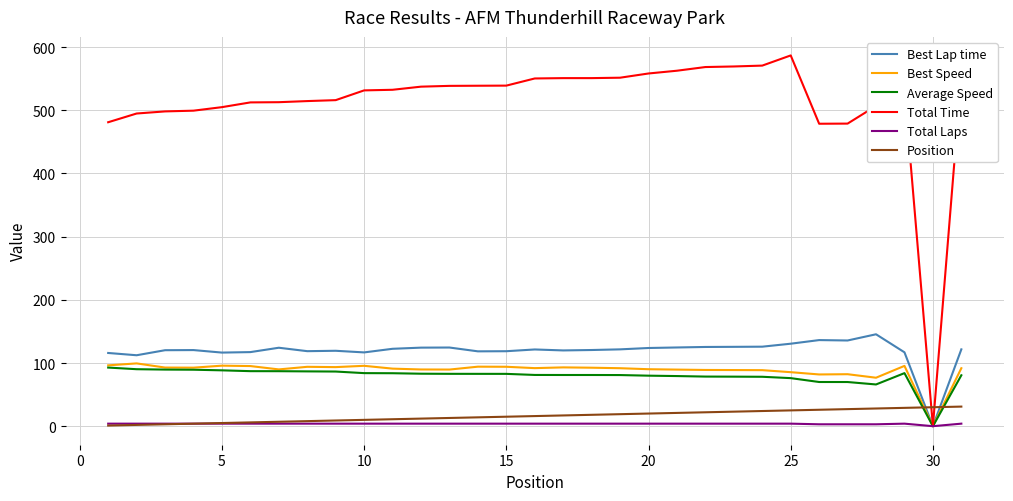

Which series has the widest spread of values?

Total Time